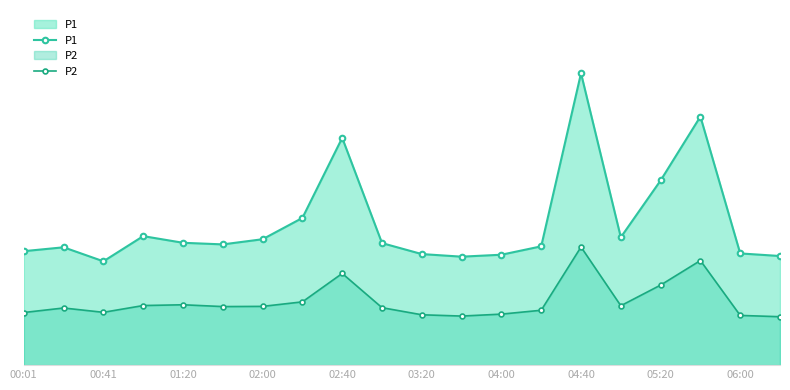

What is the difference between the P1 values at 05:20 and 02:00?

9.1